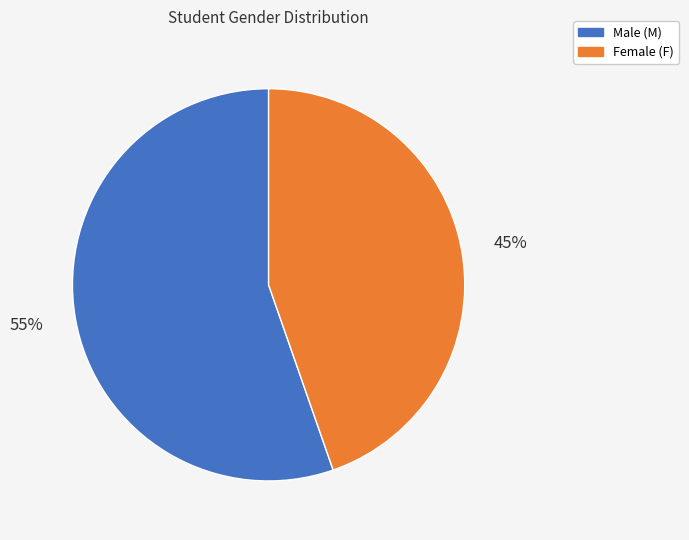

To the nearest percent, what is the average slice percentage?

50%